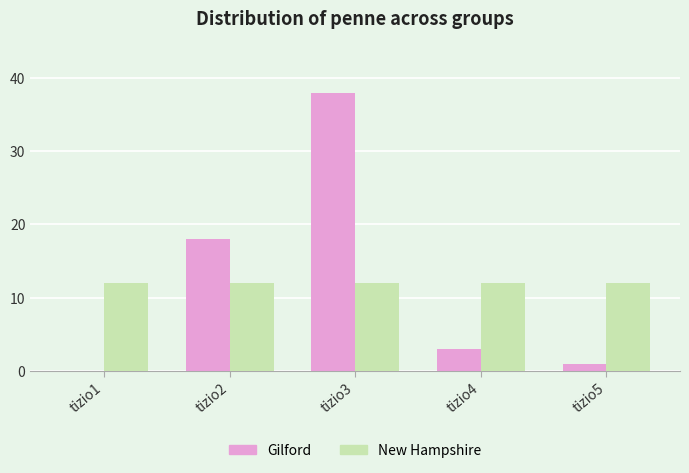

The New Hampshire series shows 12 at tizio4. True or false?

True